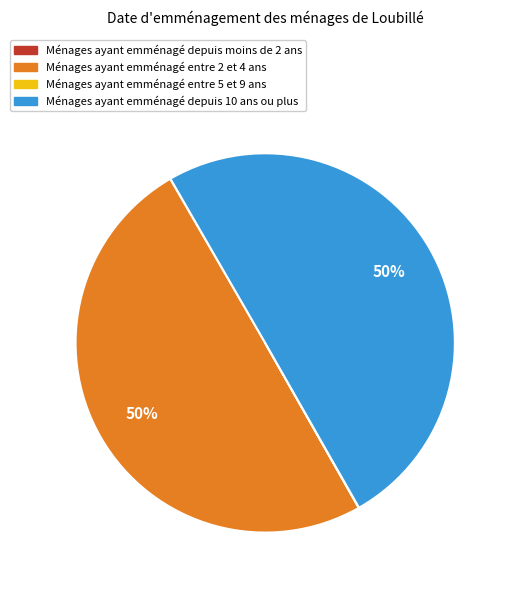

To the nearest percent, what is the average slice percentage?

25%